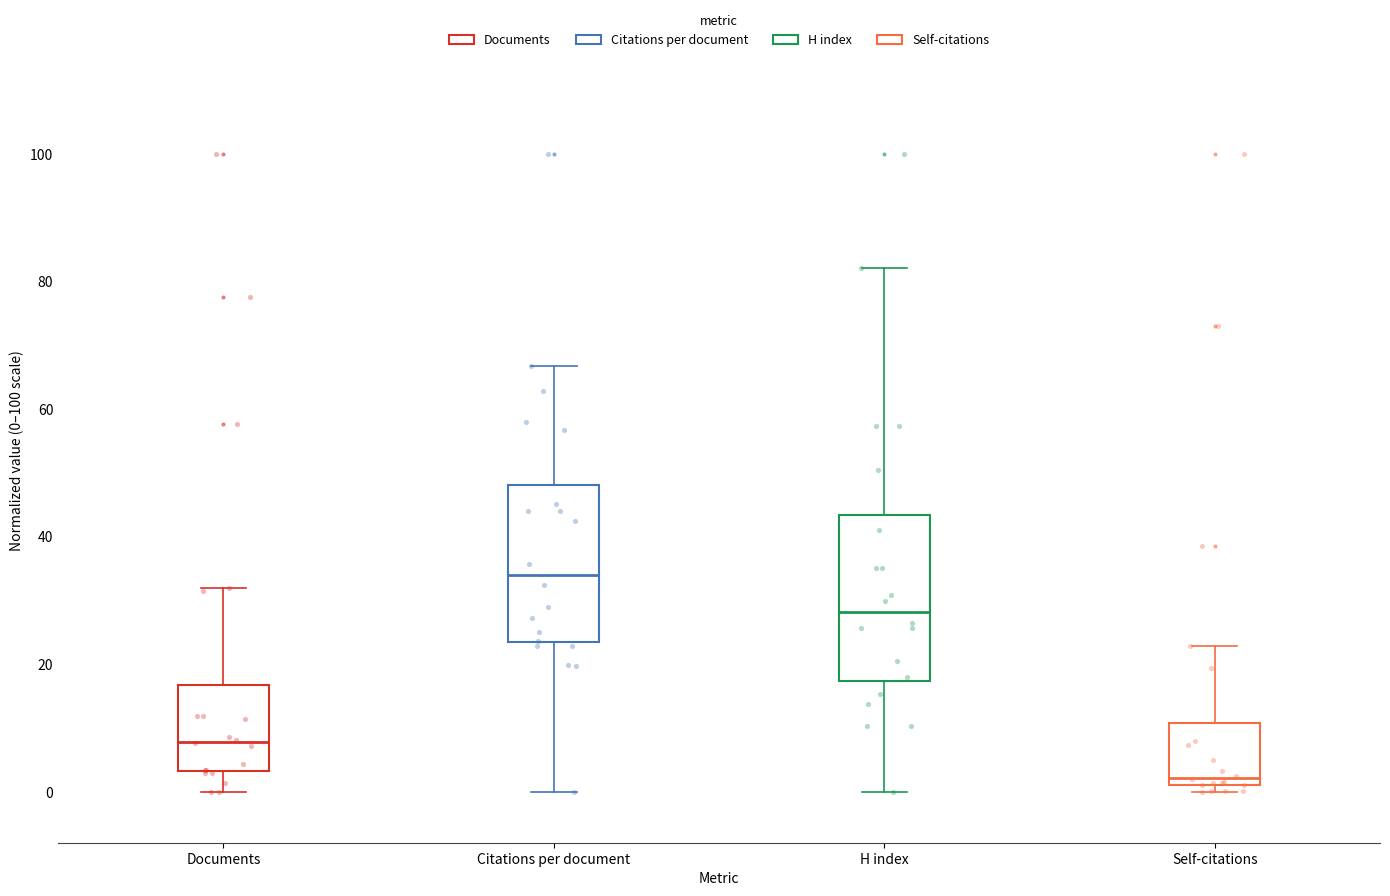

Reading left to right, transcribe this box plot: for each box, give where its median line is, the range the box spans, and where its two whiskers end, as read against the y-axis. The values are not printed on the chart, so give them approximately, as read against the axis.

Documents: median 8, box 4 to 16, whiskers 0 to 32
Citations per document: median 34, box 24 to 48, whiskers 0 to 66
H index: median 28, box 18 to 44, whiskers 0 to 82
Self-citations: median 2 (just above the box's lower edge), box 2 to 10, whiskers 0 to 22